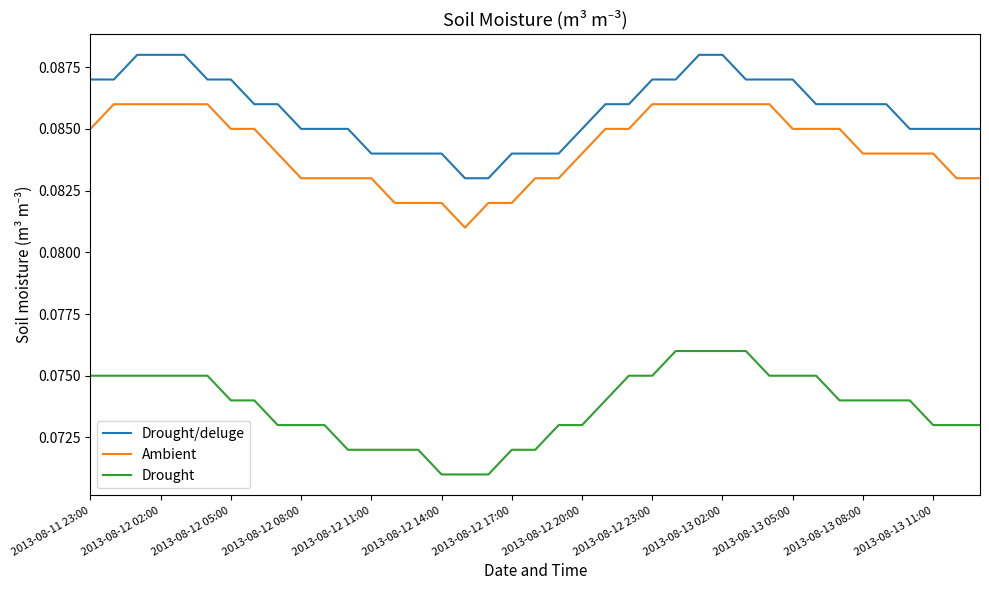

True or false: Drought/deluge and Ambient cross at least once.

False